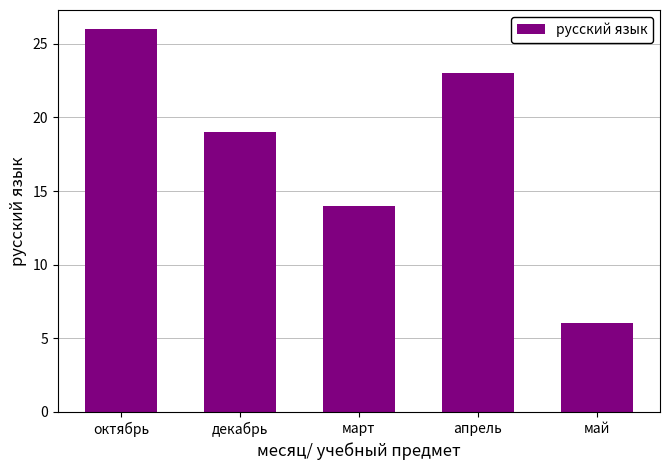

Approximately how many times larger is the value at декабрь compared to апрель?

0.8